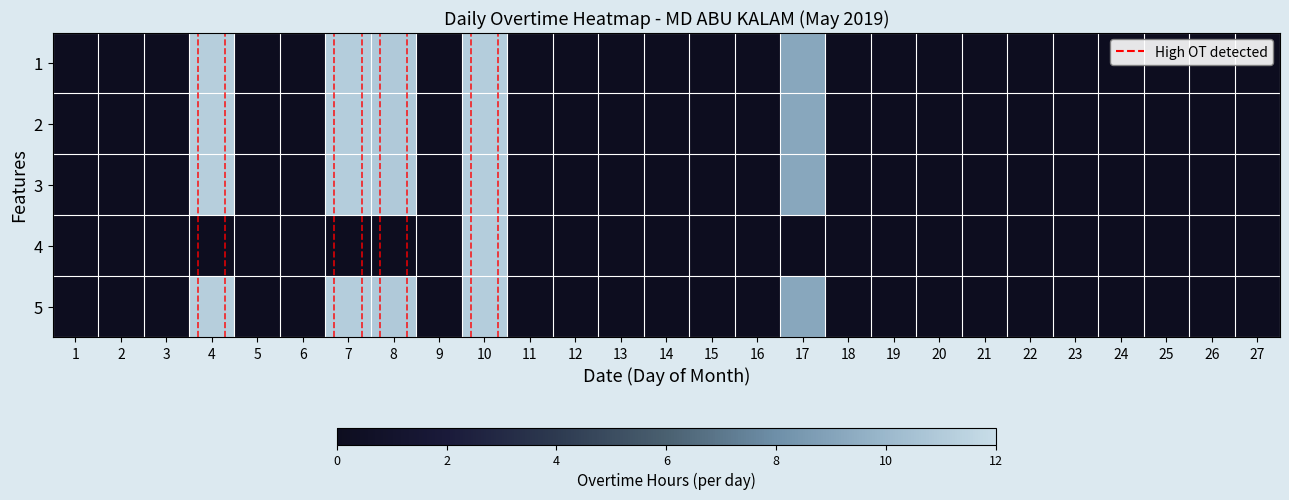

At how many categories does at least one series exceed 9?

5